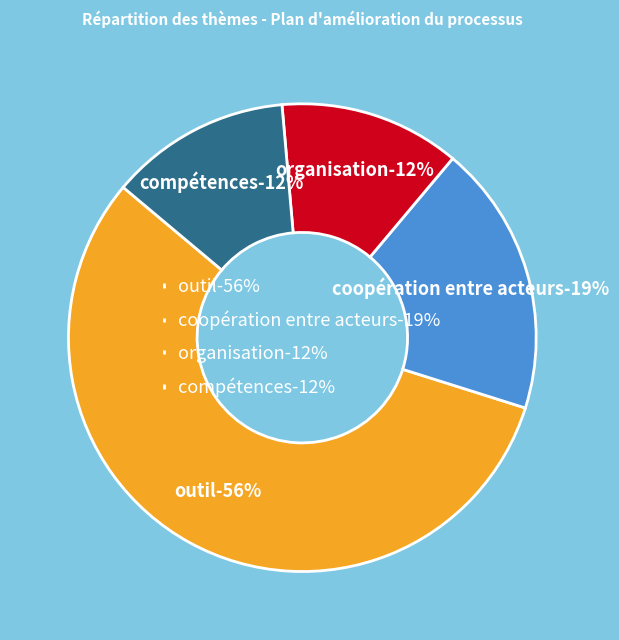

What percentage is NOT represented by outil?

43.8%